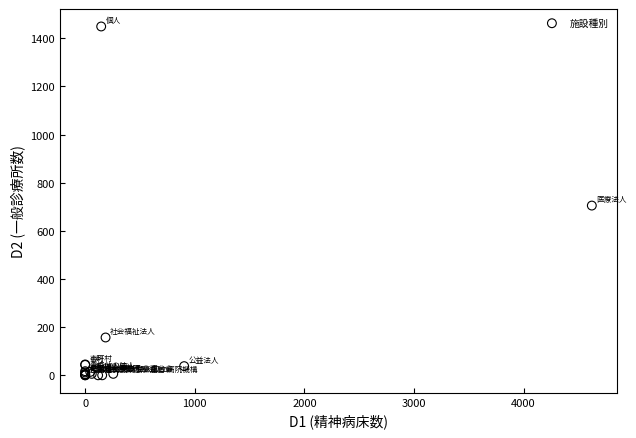

What Y value in the scatter plot is closest to 724?

705